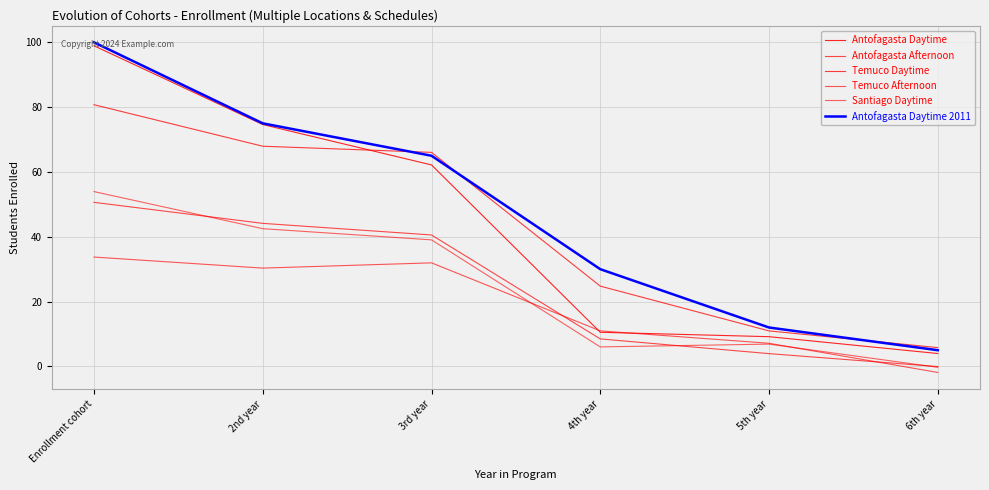

Which has a higher value, 4th year or 2nd year?

2nd year